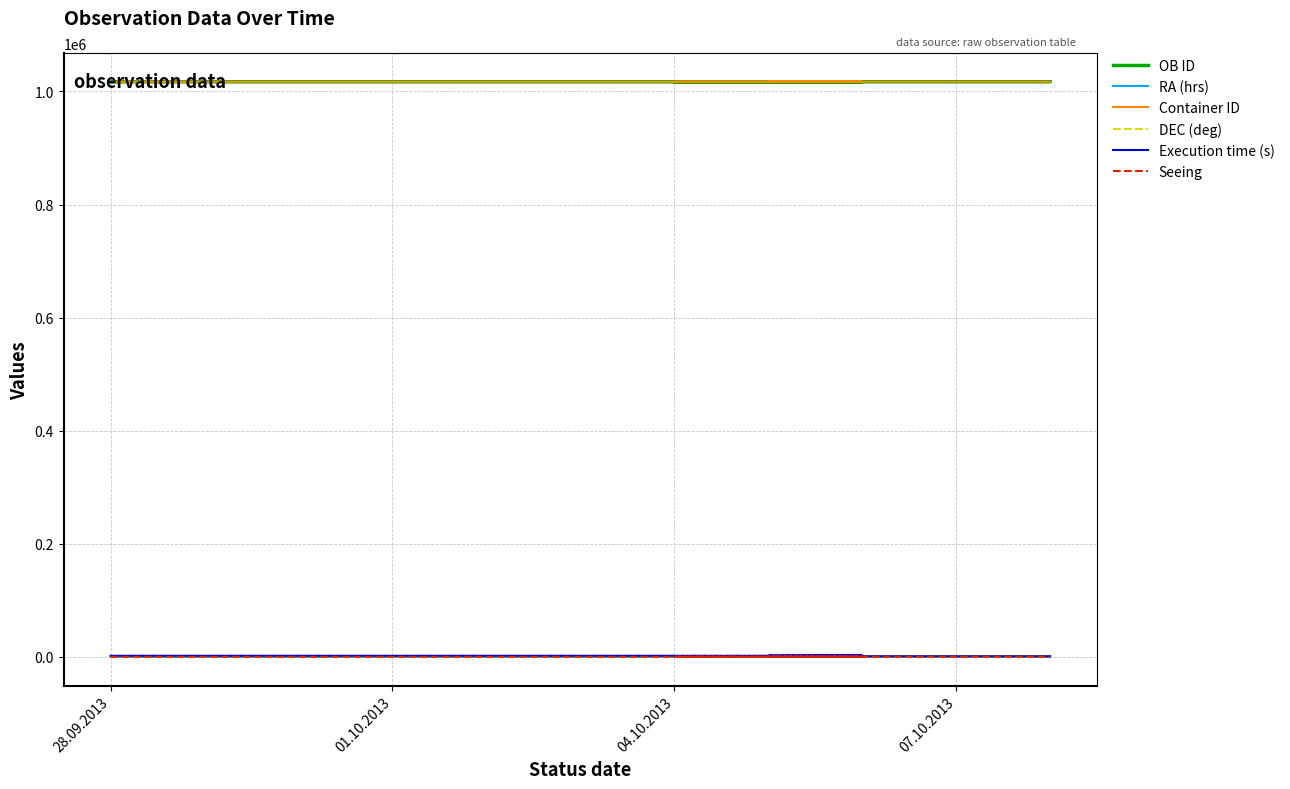

Which series has the largest total across all categories?

OB ID